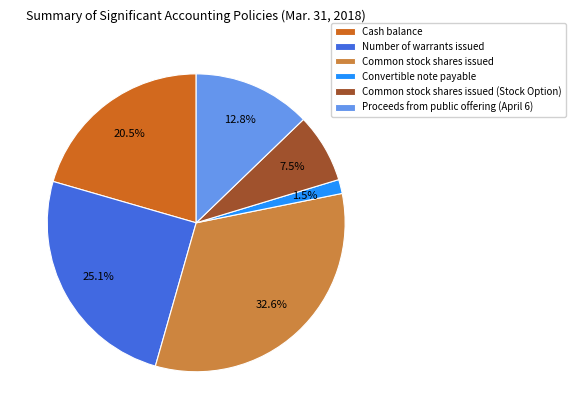

Rank the categories by value from highest to lowest.

Common stock shares issued, Number of warrants issued, Cash balance, Proceeds from public offering (April 6), Common stock shares issued (Stock Option), Convertible note payable